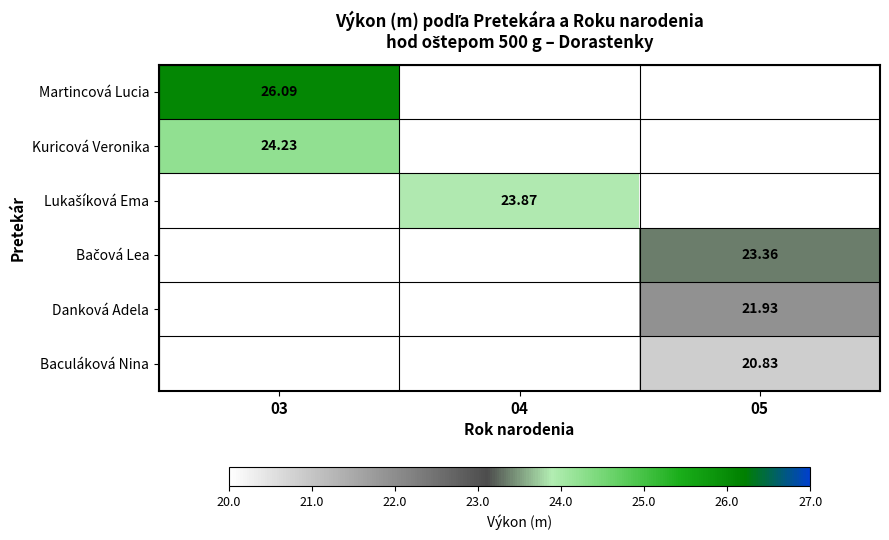

At which label is Kuricová Veronika closest to 24?

03